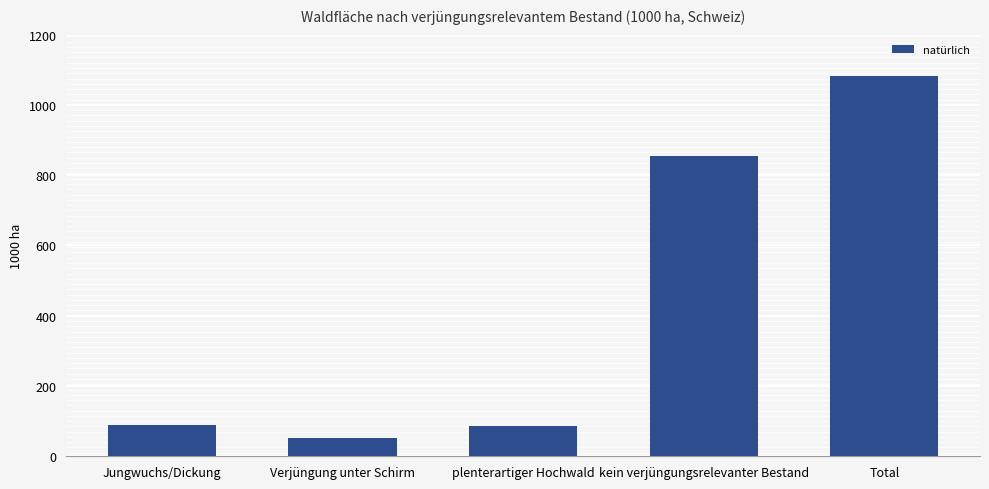

What position from the right is Total?

1